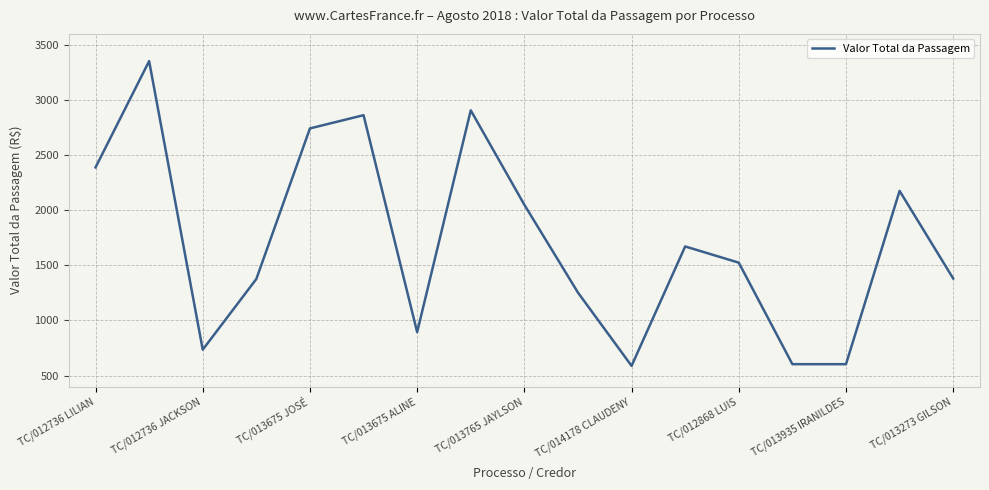

True or false: there are more than 1 points higher than both neighbors.

True